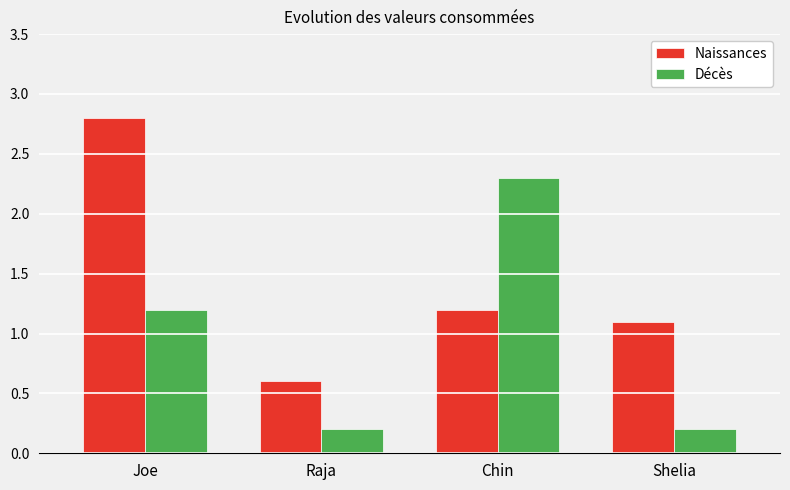

Count the number of data series in this chart.

2